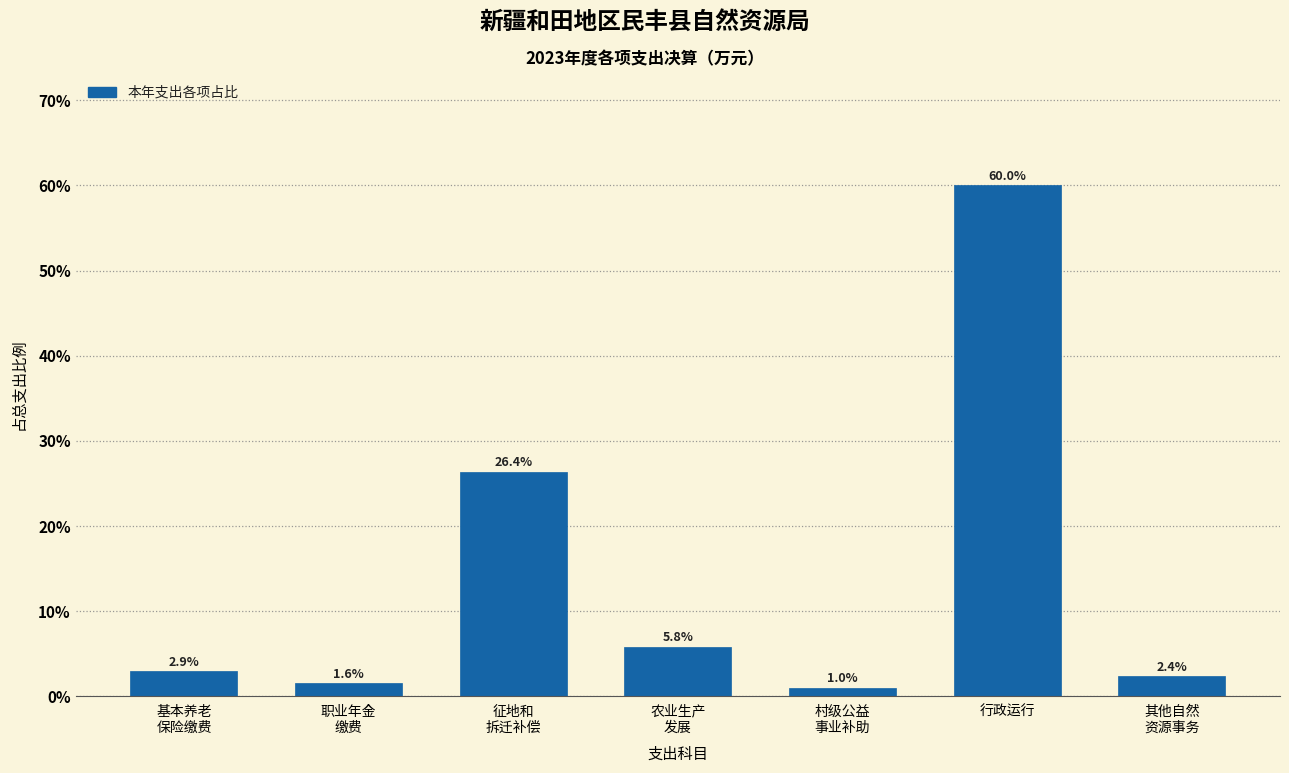

Reading left to right, what are all the values shown in this chart?

2.9	1.6	26.4	5.8	1.0	60.0	2.4